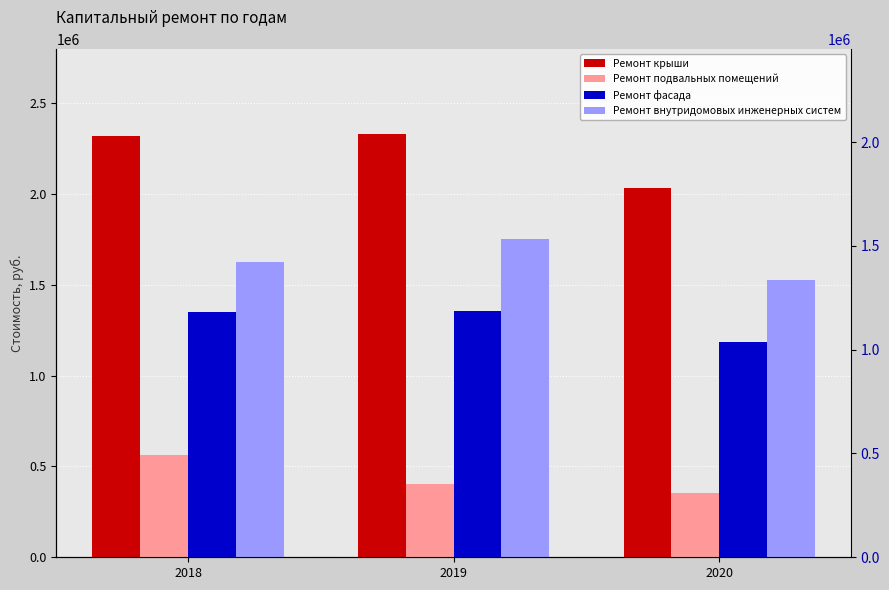

Between 2020 and 2019, which is larger?

2019